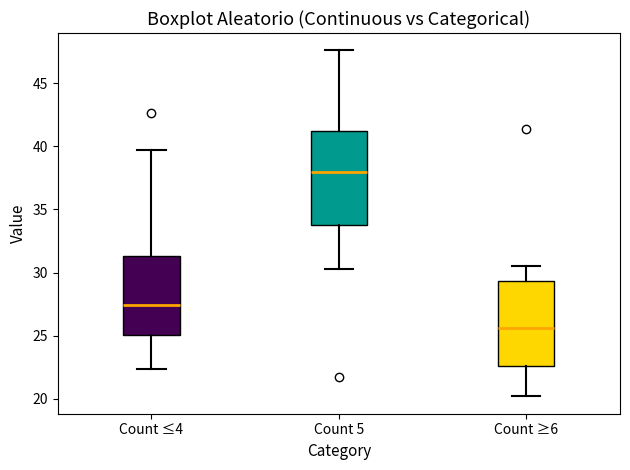

Which box is the tallest, from its lower edge to its upper edge?

Count 5